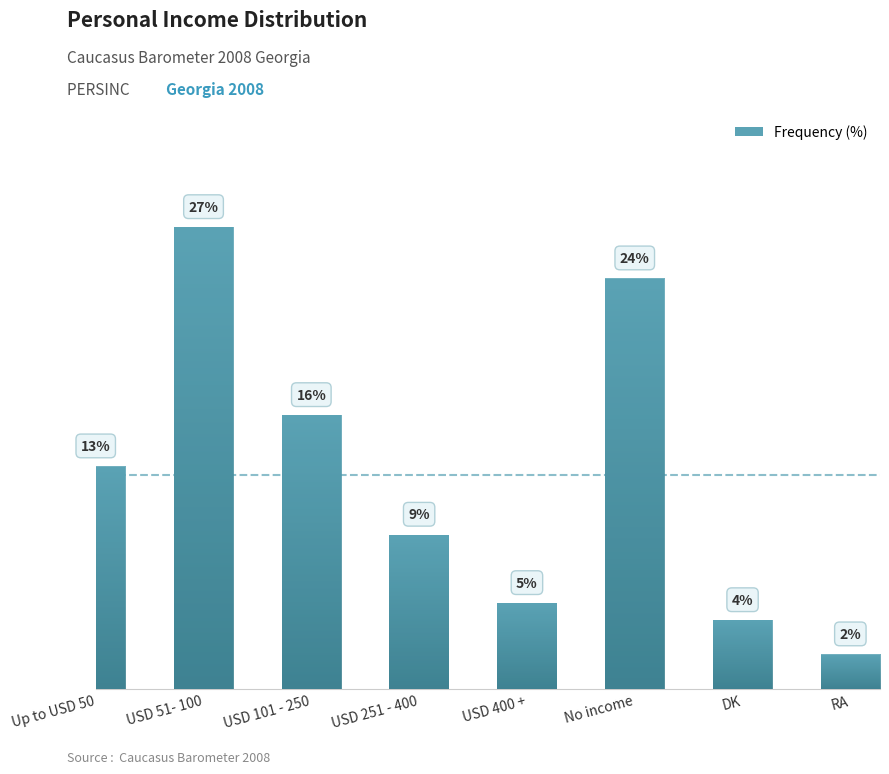

Rank the categories by value from highest to lowest.

USD 51- 100, No income, USD 101 - 250, Up to USD 50, USD 251 - 400, USD 400 +, DK, RA